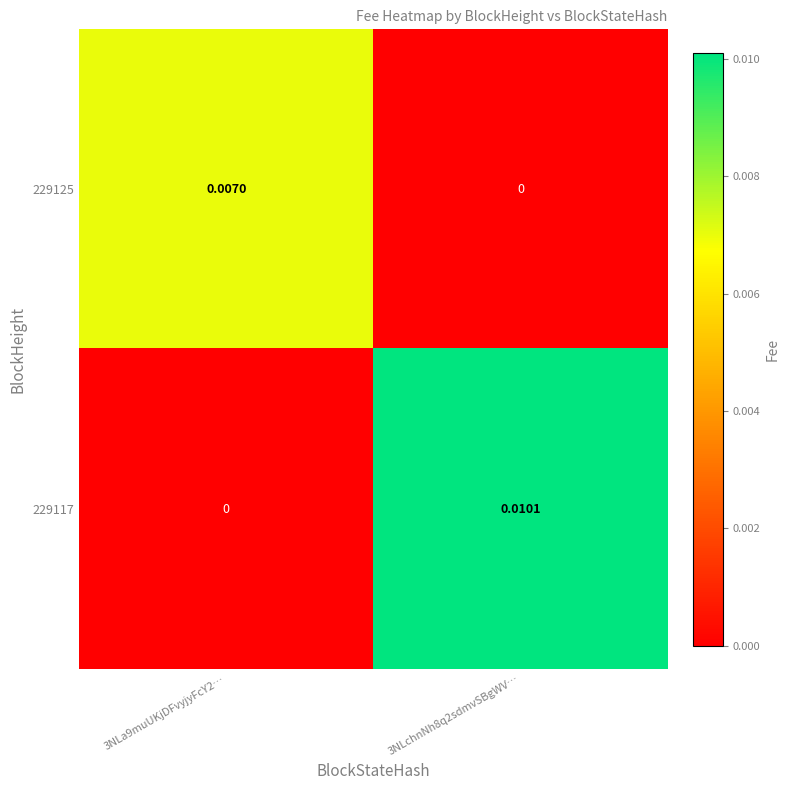

Rank the series by their maximum value, from highest to lowest.

229117, 229125